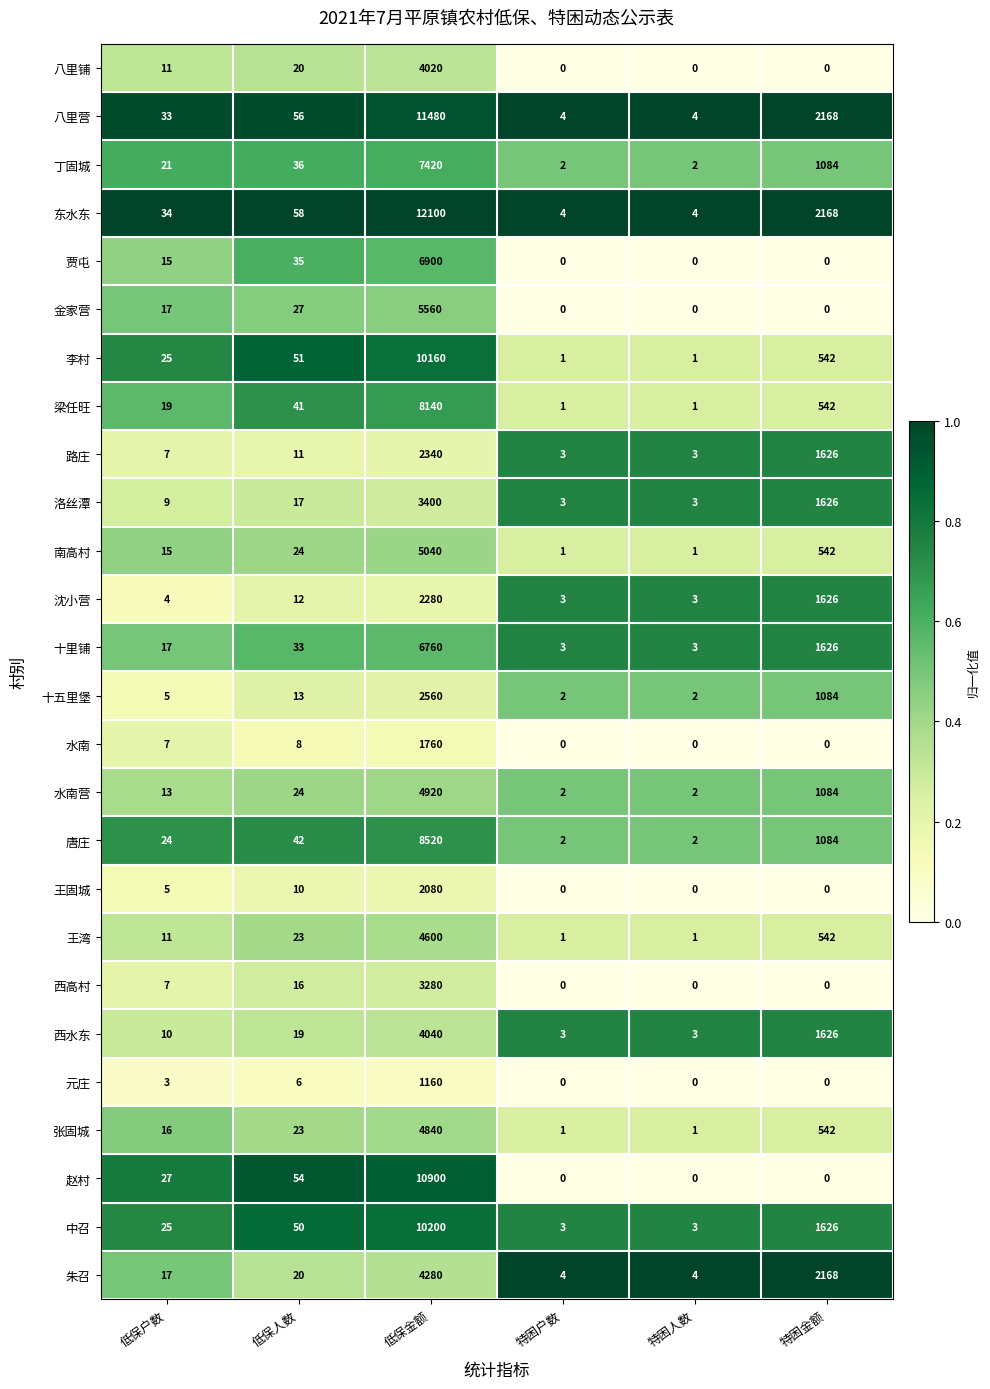

Which category has the highest value in the 路庄 series?

低保金额